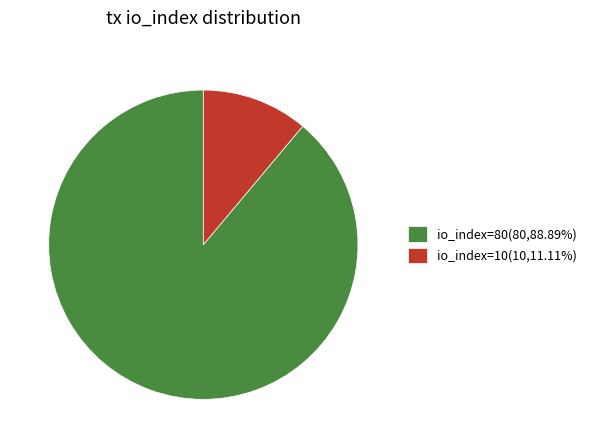

How many segments does this pie chart have?

2